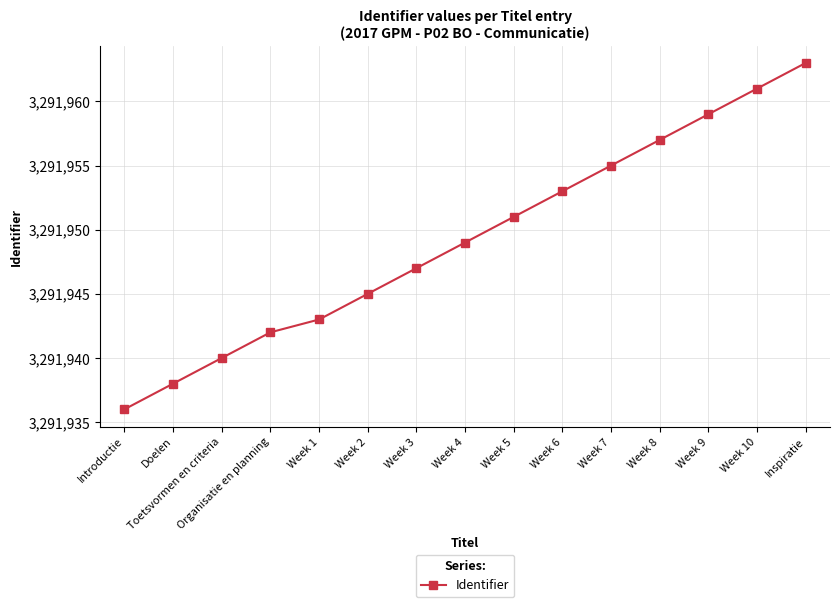

Reading left to right, transcribe all the data shown in this chart.

Introductie=3291936	Doelen=3291938	Toetsvormen en criteria=3291940	Organisatie en planning=3291942	Week 1=3291943	Week 2=3291945	Week 3=3291947	Week 4=3291949	Week 5=3291951	Week 6=3291953	Week 7=3291955	Week 8=3291957	Week 9=3291959	Week 10=3291961	Inspiratie=3291963